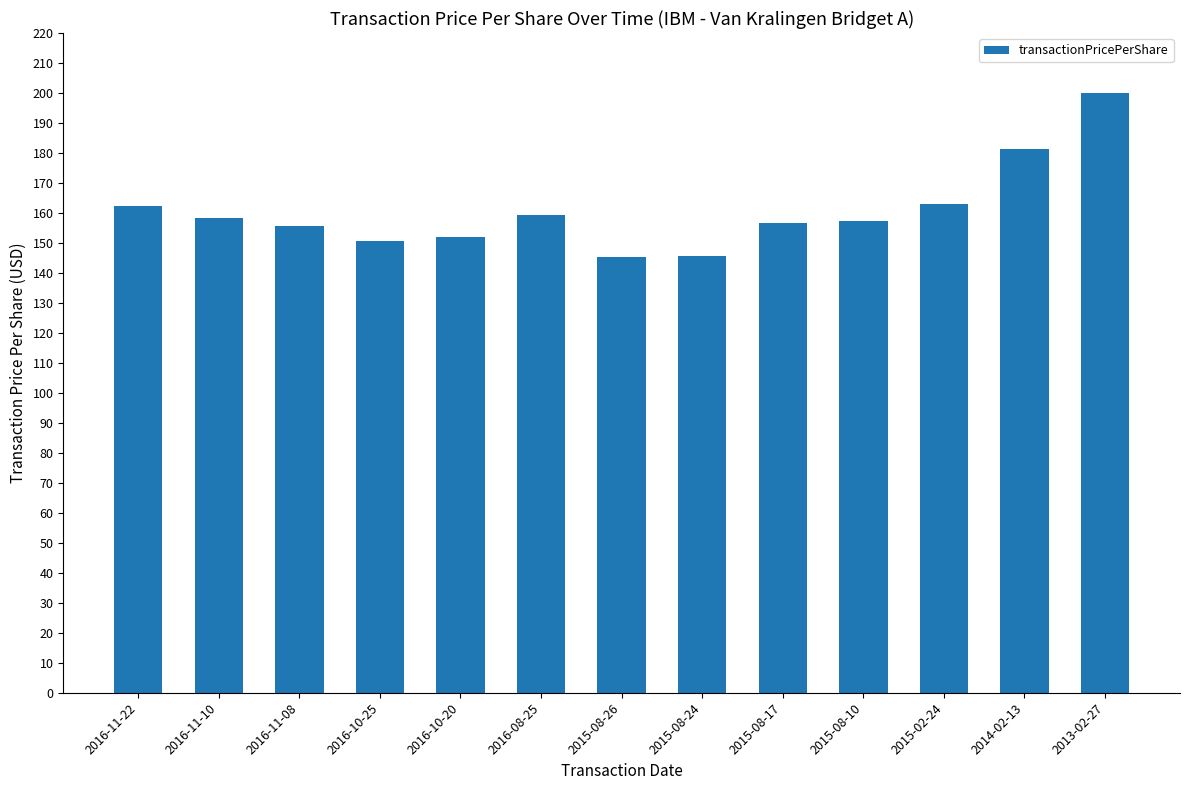

Count the number of categories in the chart.

13